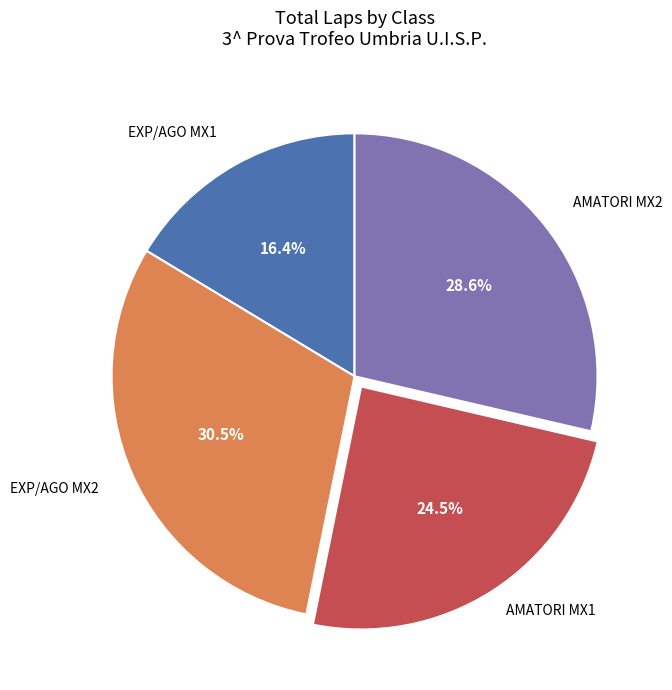

Does any single category account for the majority?

No